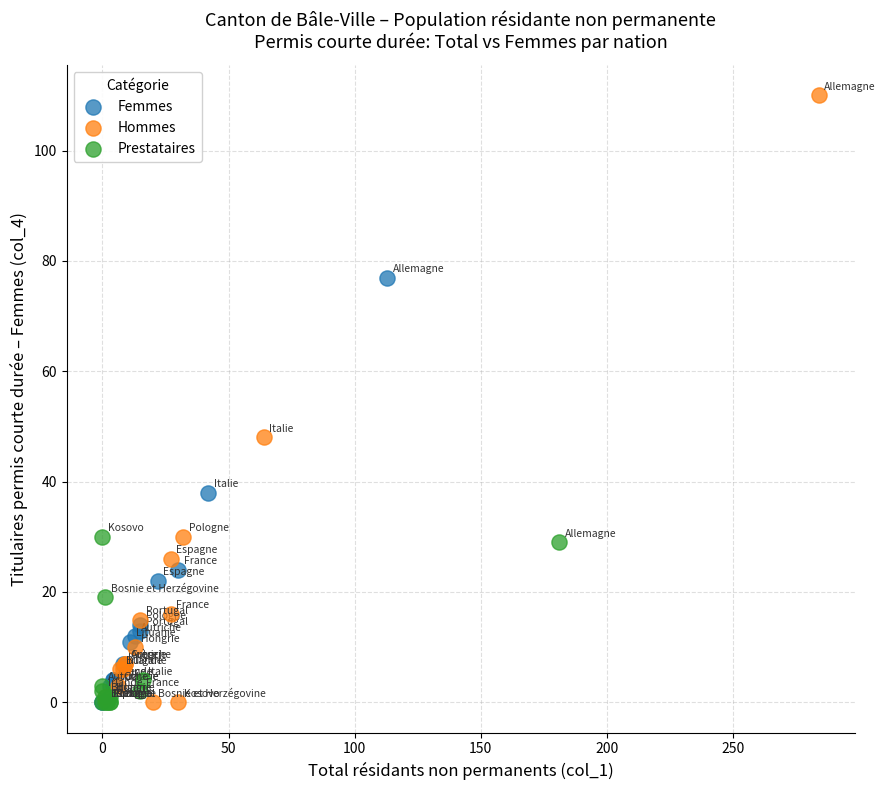

Which series has the largest Y range (max minus min)?

Hommes